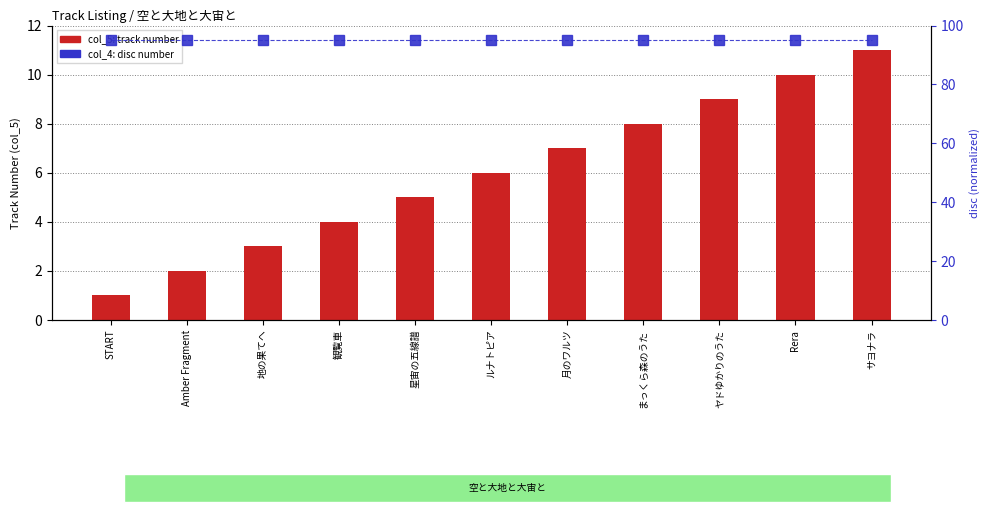

What is the average value of the col_4 (disc number) series?

95